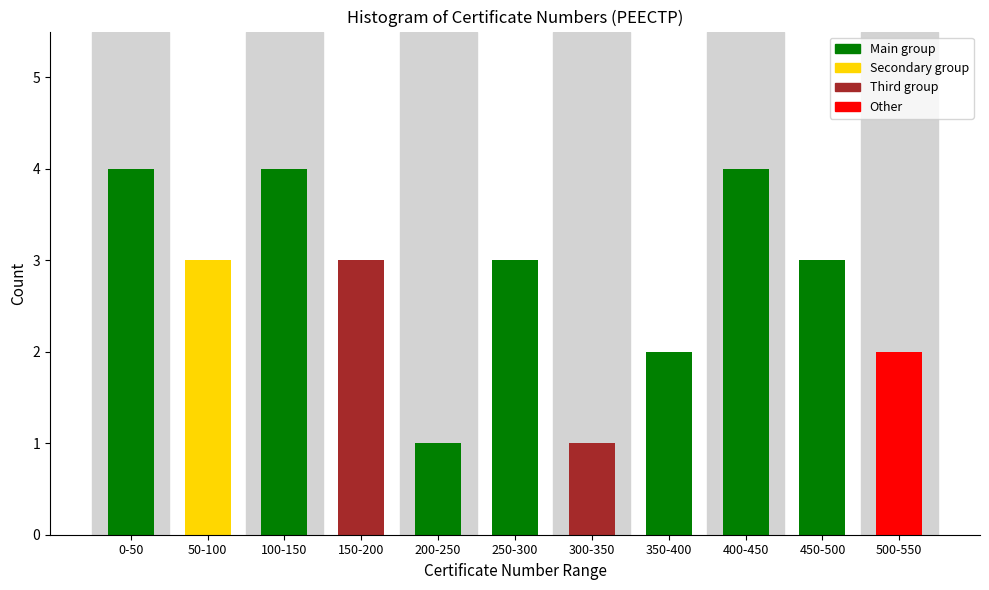

Reading left to right, transcribe all the data shown in this chart.

4	3	4	3	1	3	1	2	4	3	2